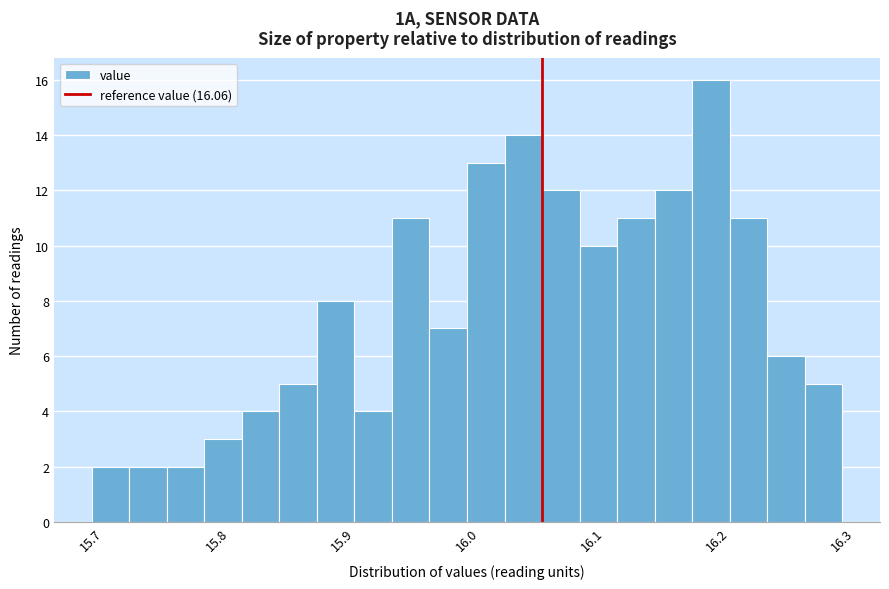

Read against the x-axis, roughly where is the centre of the tallest bar?

16.20